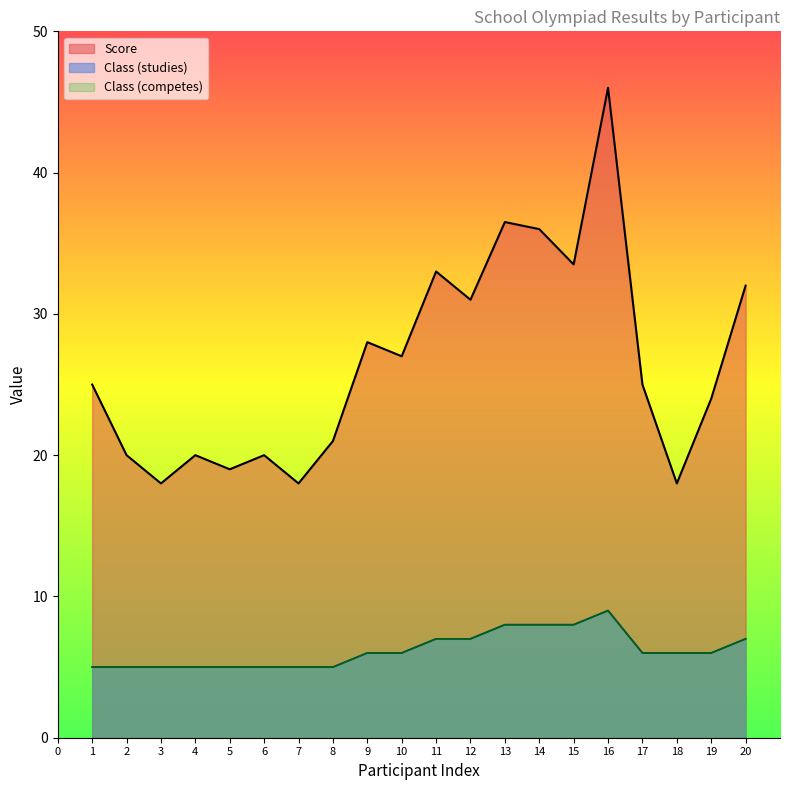

How many lines are shown in the chart?

3